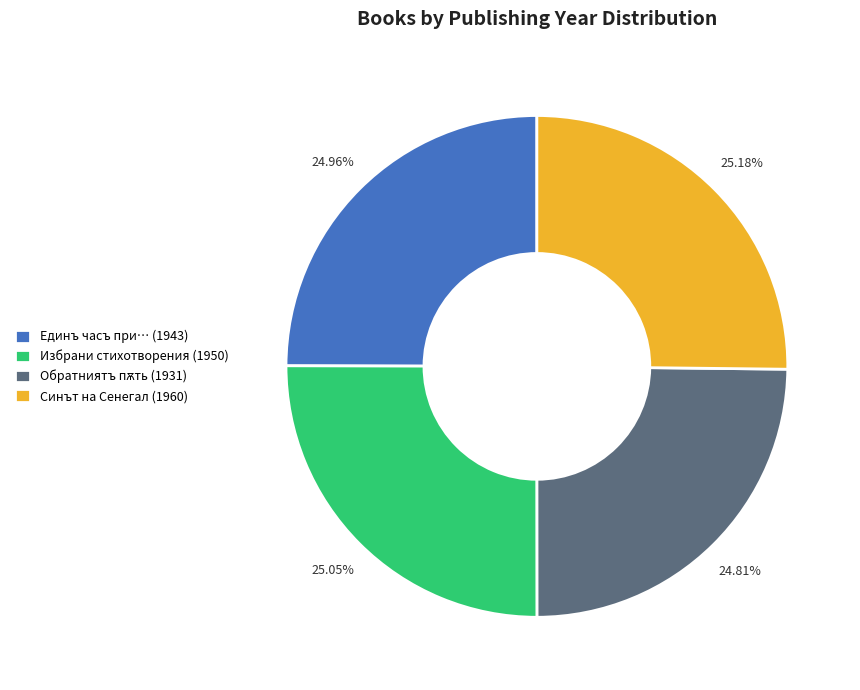

Does Синът на Сенегал (1960) represent more than half of the total?

No